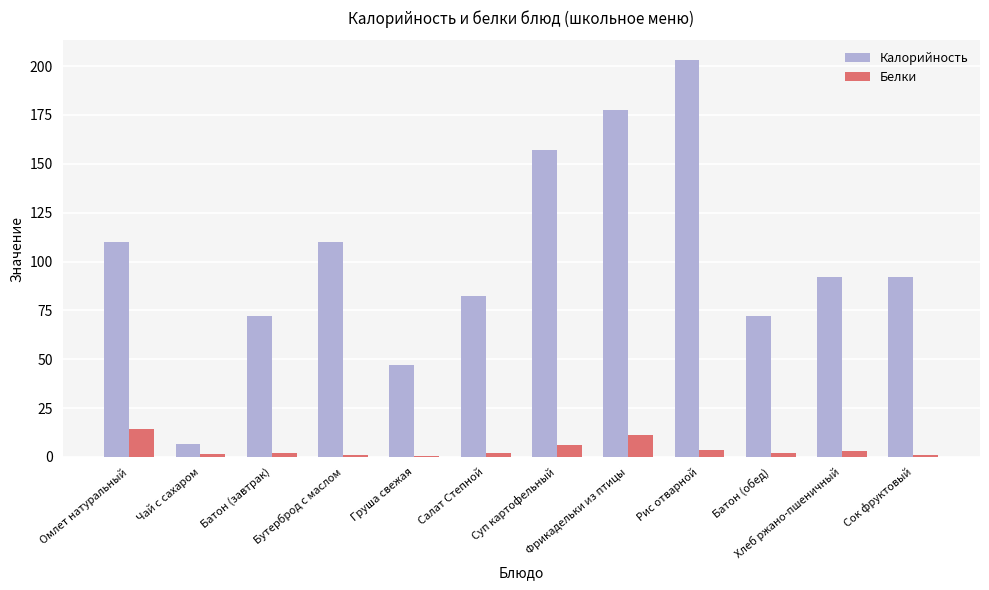

Is it true that Белки equals 25.4 at Омлет натуральный?

False